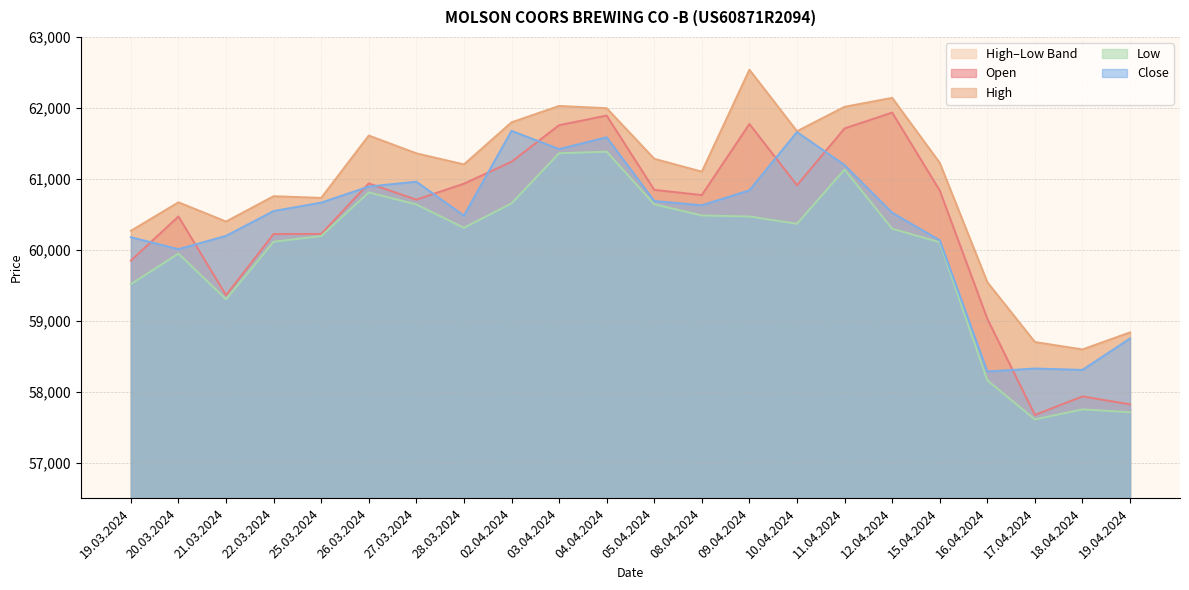

The Low series shows 21518 at 04.04.2024. True or false?

False